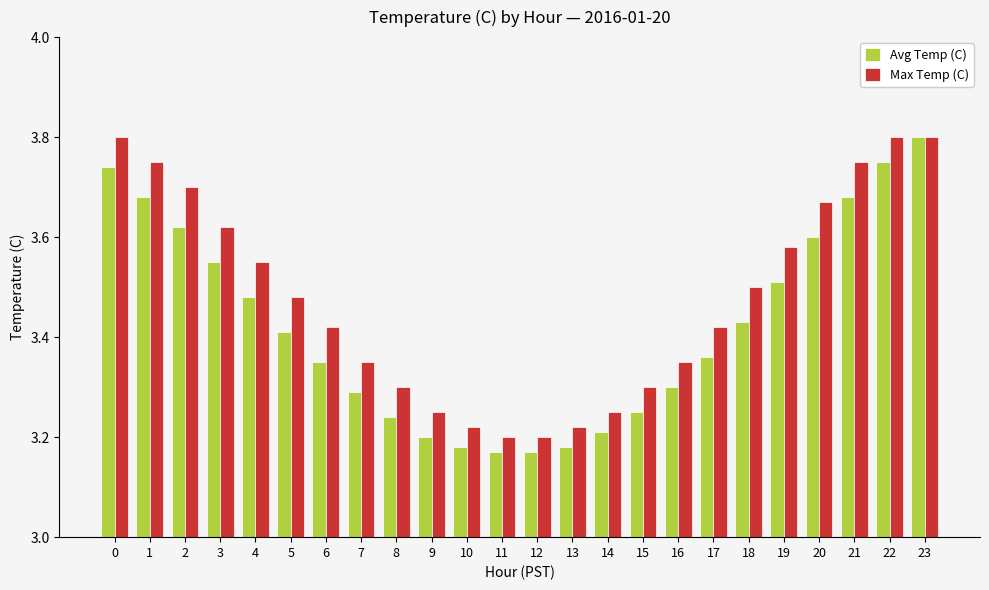

Rank the series at 9 from lowest to highest value.

Avg Temp (C), Max Temp (C)